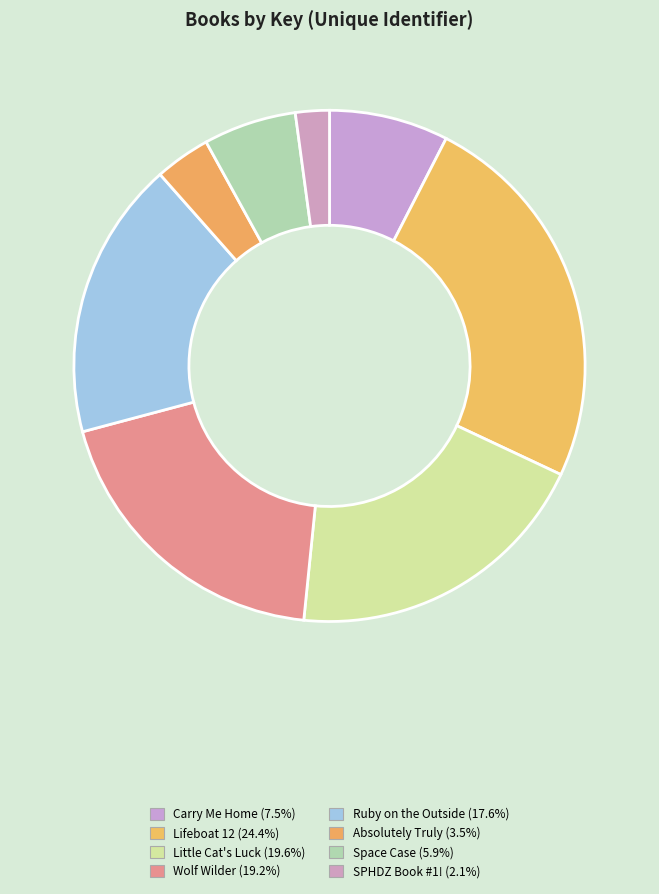

How many slices are in this pie chart?

8